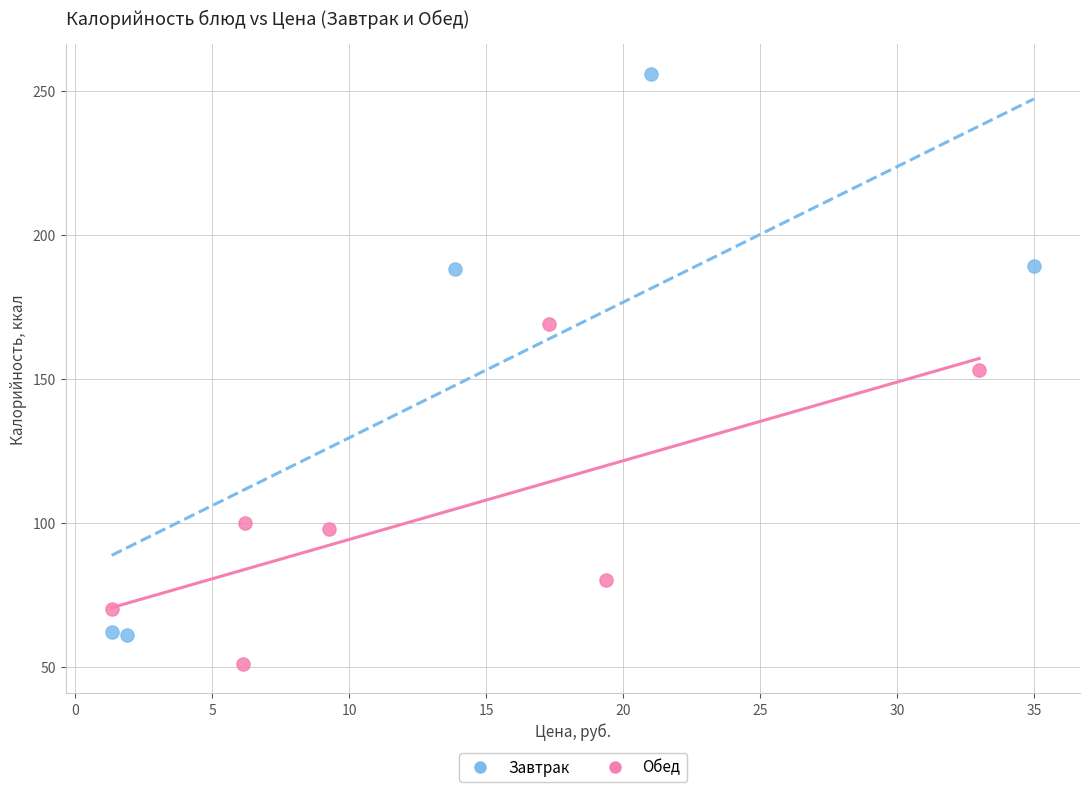

Which series contains the lowest Y value?

Обед